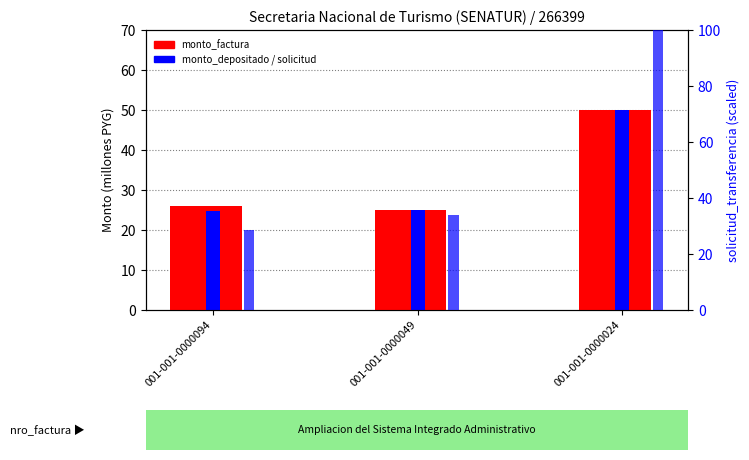

What is the sum of all monto_depositado_proveedor values?

99.7